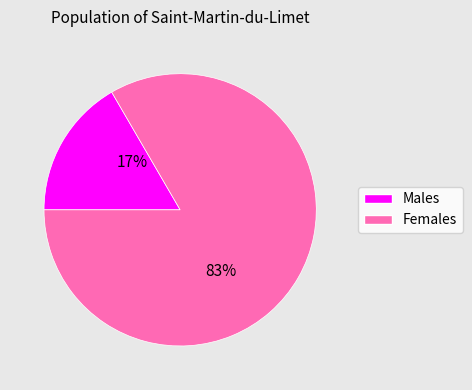

To the nearest percent, what is the average slice percentage?

50%